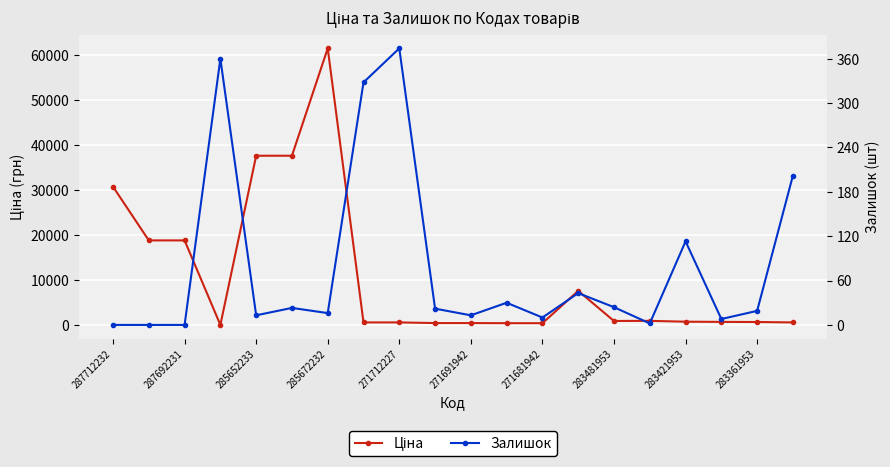

Reading left to right, transcribe all the data shown in this chart.

Ціна: 30717.1	18796.8	18796.8	32.0	37593.6	37593.6	61434.3	589.9	589.9	443.1	443.1	416.6	416.6	7596.5	910.4	934.5	752.2	705.1	681.0	584.4
Залишок: 0.0	0.0	0.0	360.0	13.0	23.0	16.0	328.0	374.0	22.0	13.0	30.0	10.0	43.0	24.0	2.0	113.0	8.0	19.0	202.0